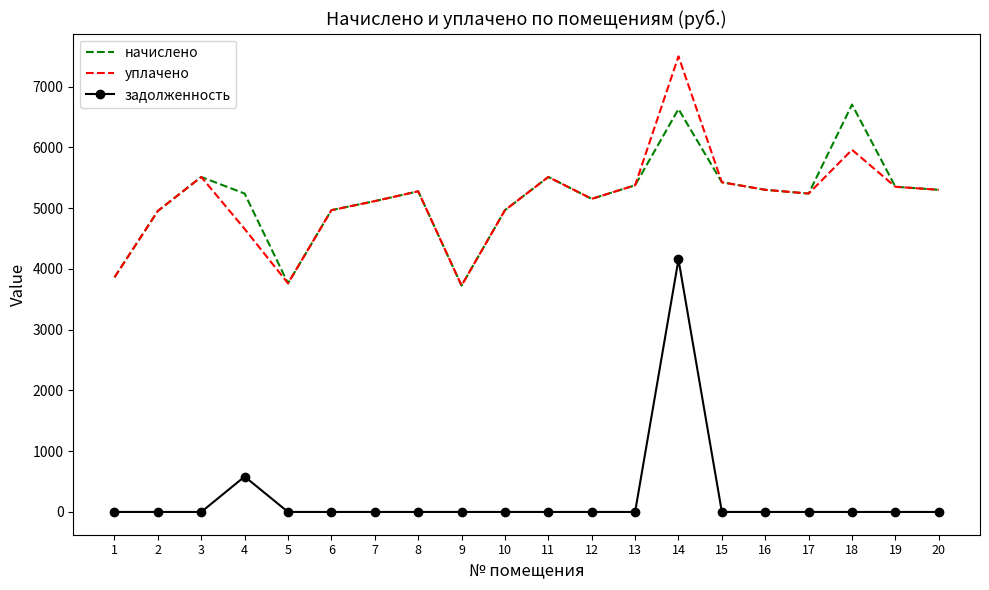

What is the total value across all series at 11?

11029.0